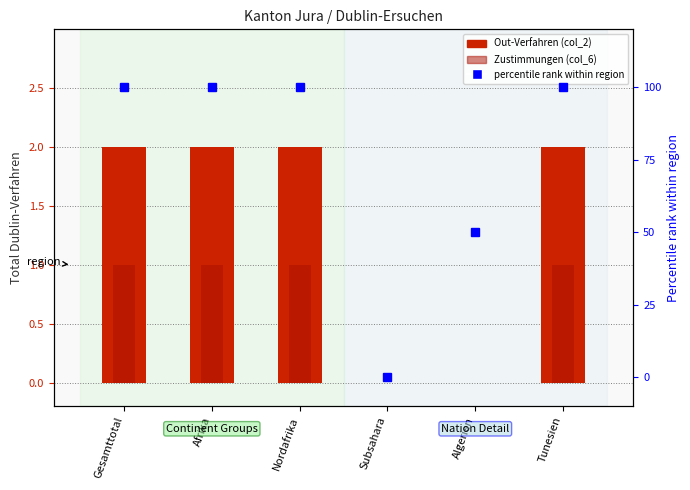

Which category has the highest value in the percentile rank within region series?

Gesamttotal